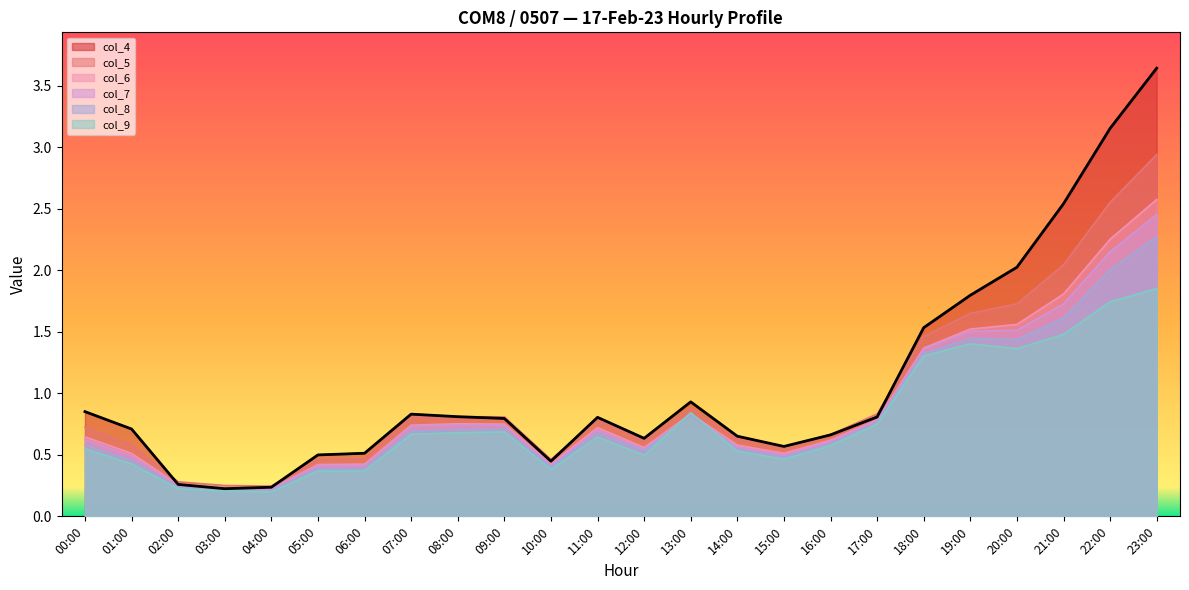

In col_4, how many points are higher than both neighbors (excluding endpoints)?

3